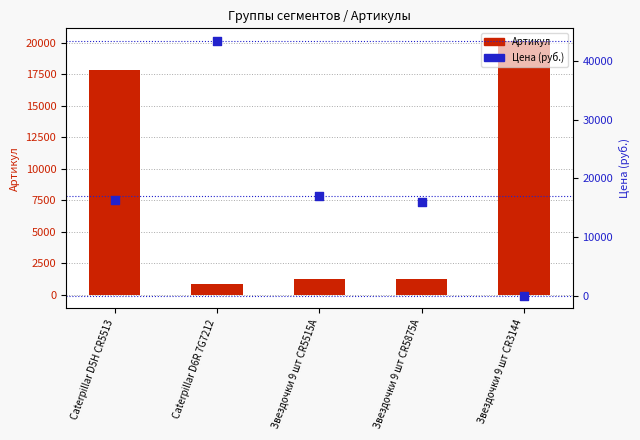

Which series reaches the maximum Y coordinate?

Цена (руб.)